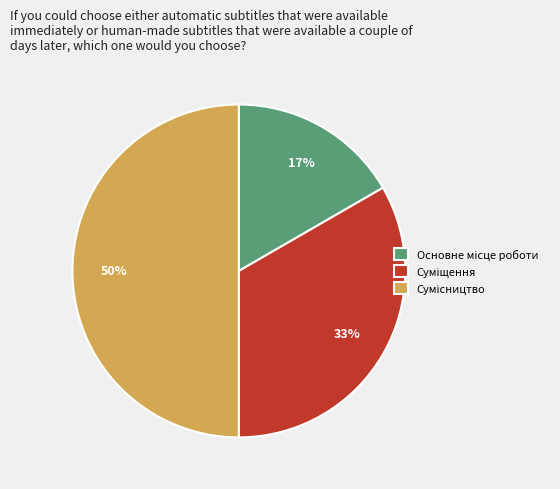

To the nearest percent, what is the difference between the largest and smallest slice percentages?

33%